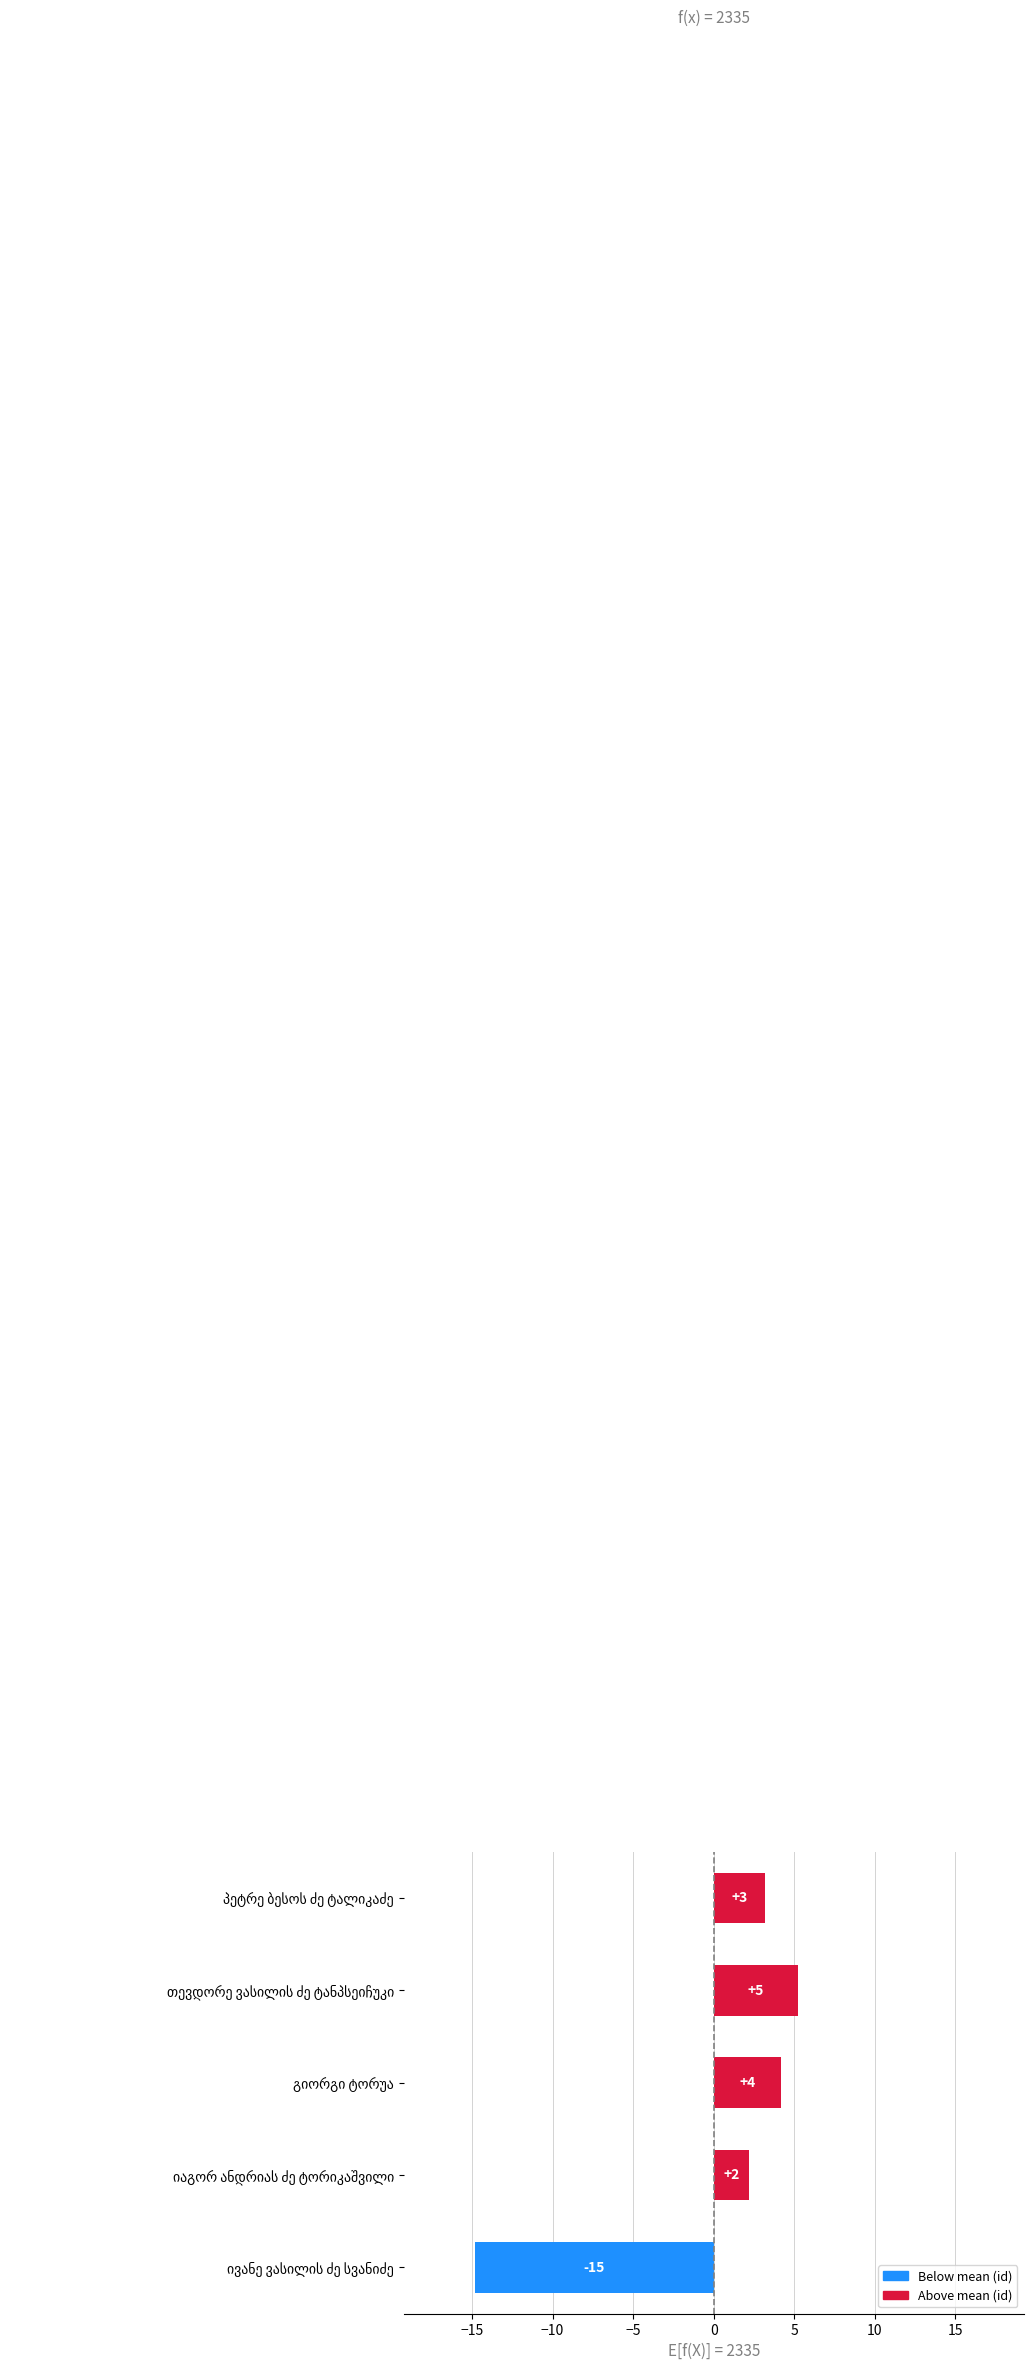

What is the minimum value shown in the chart?

-14.8